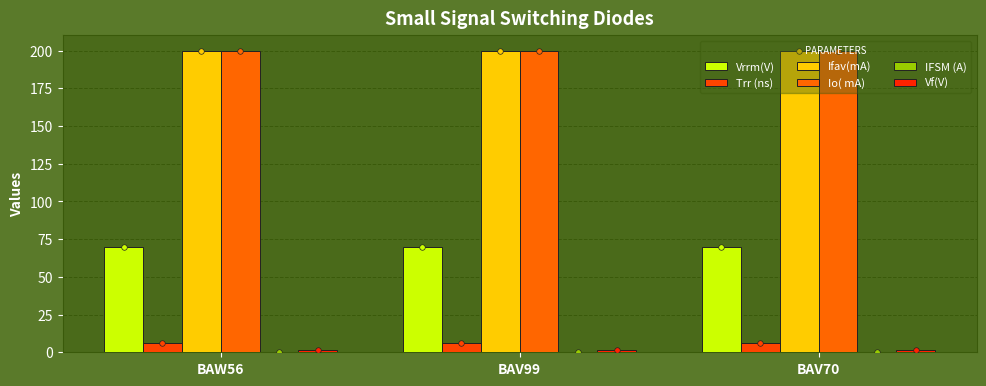

Reading left to right, extract all data points from this chart.

Vrrm(V): BAW56=70.0	BAV99=70.0	BAV70=70.0
Trr (ns): BAW56=6.0	BAV99=6.0	BAV70=6.0
Ifav(mA): BAW56=200.0	BAV99=200.0	BAV70=200.0
Io( mA): BAW56=200.0	BAV99=200.0	BAV70=200.0
IFSM (A): BAW56=0.5	BAV99=0.5	BAV70=0.5
Vf(V): BAW56=1.2	BAV99=1.2	BAV70=1.2